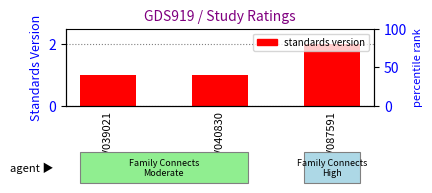

Reading right to left, list all the values displayed in this chart.

2	1	1